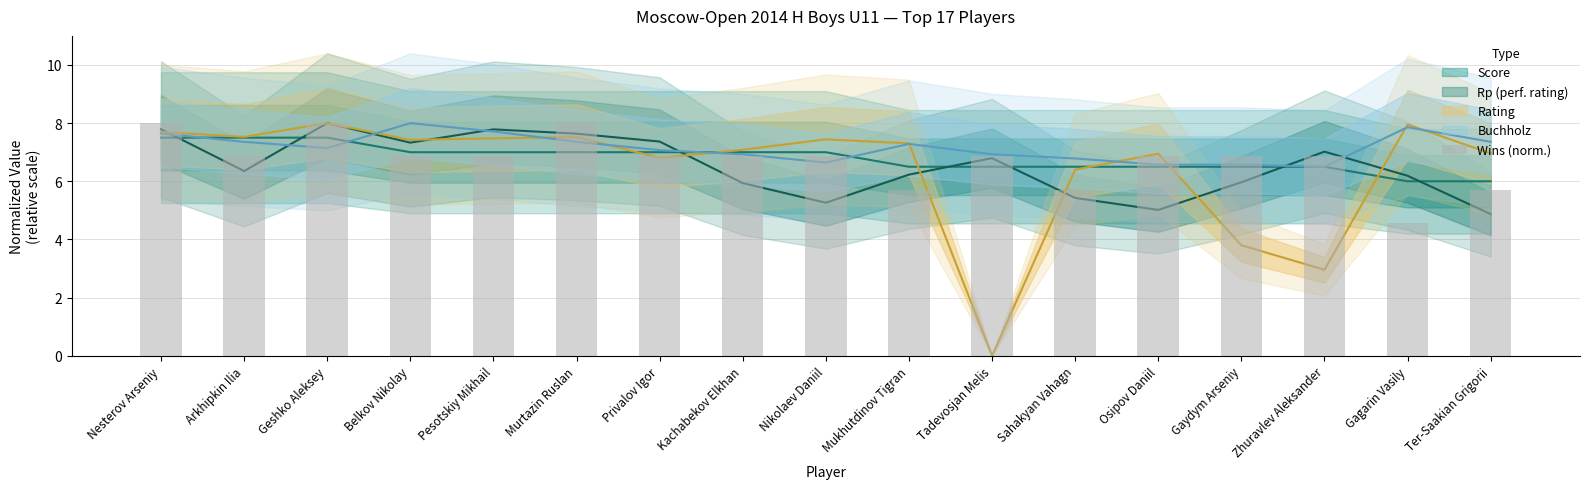

What is the difference between the second highest and minimum values?

3.4